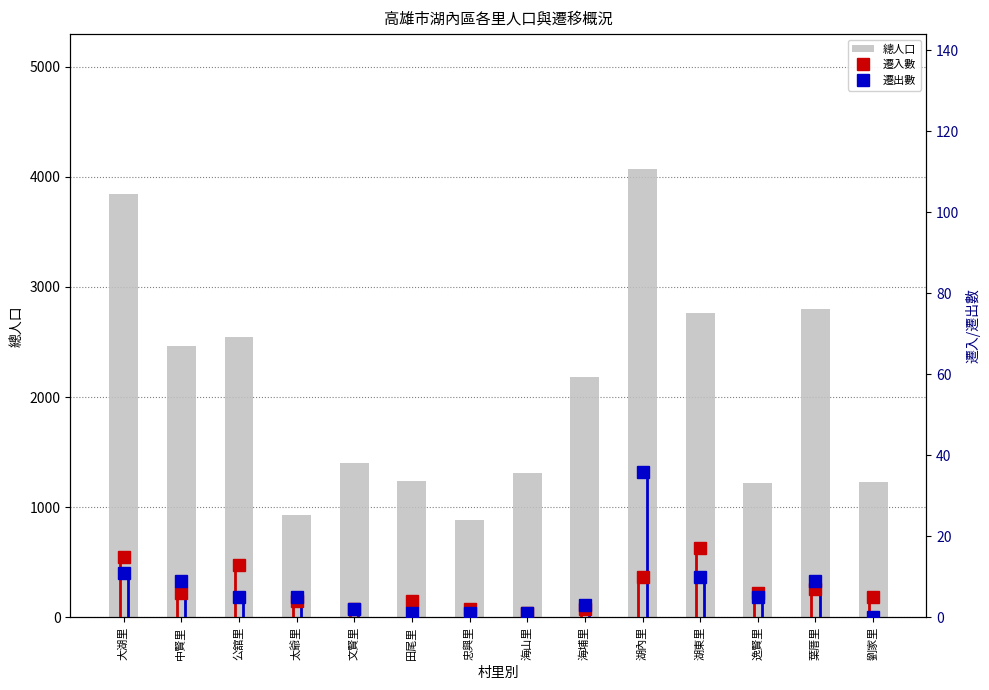

How many data points in 遷出數 are less than 5?

6